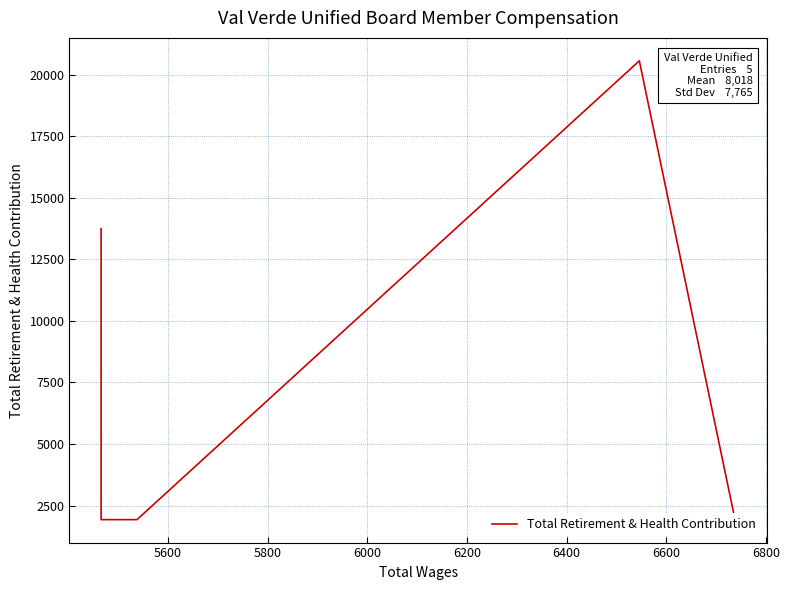

How many interior local peaks (higher than both neighbors) does the data have?

1